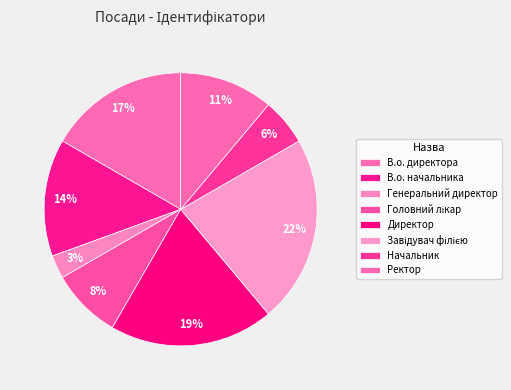

Count the number of slices in the pie.

8